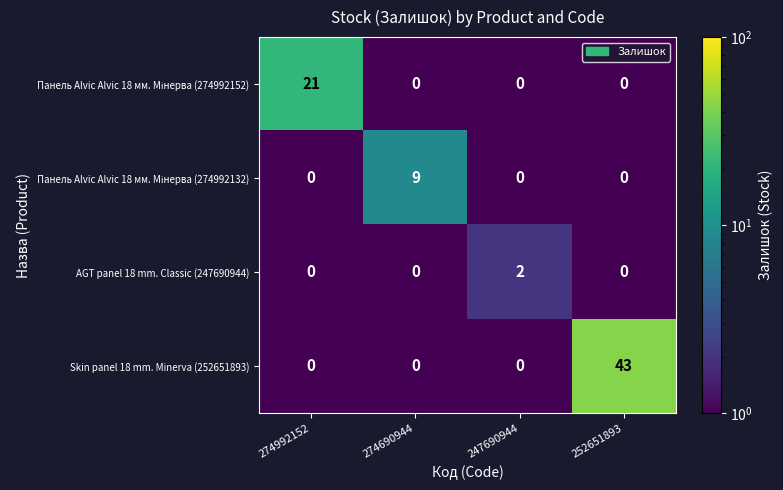

What is the difference between the highest and lowest values at 252651893?

43